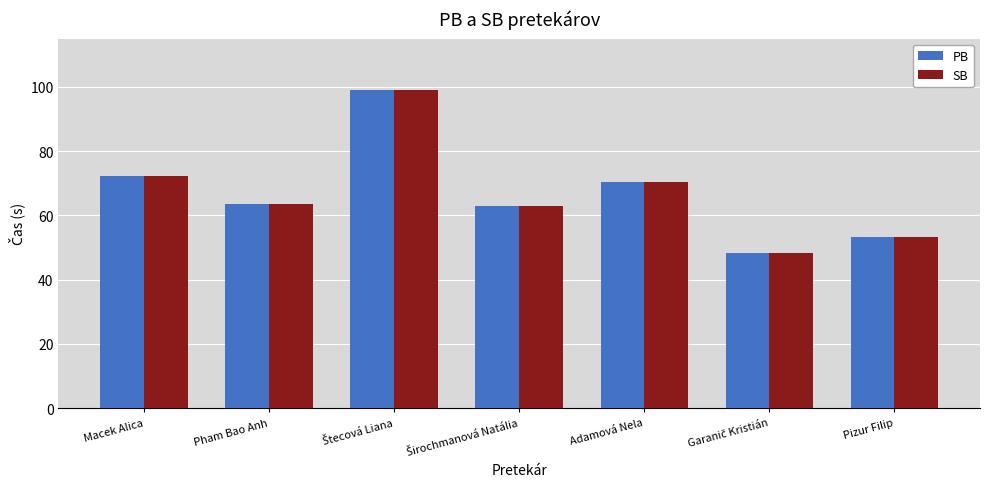

What is the difference between the maximum and minimum values in the SB series?

50.8